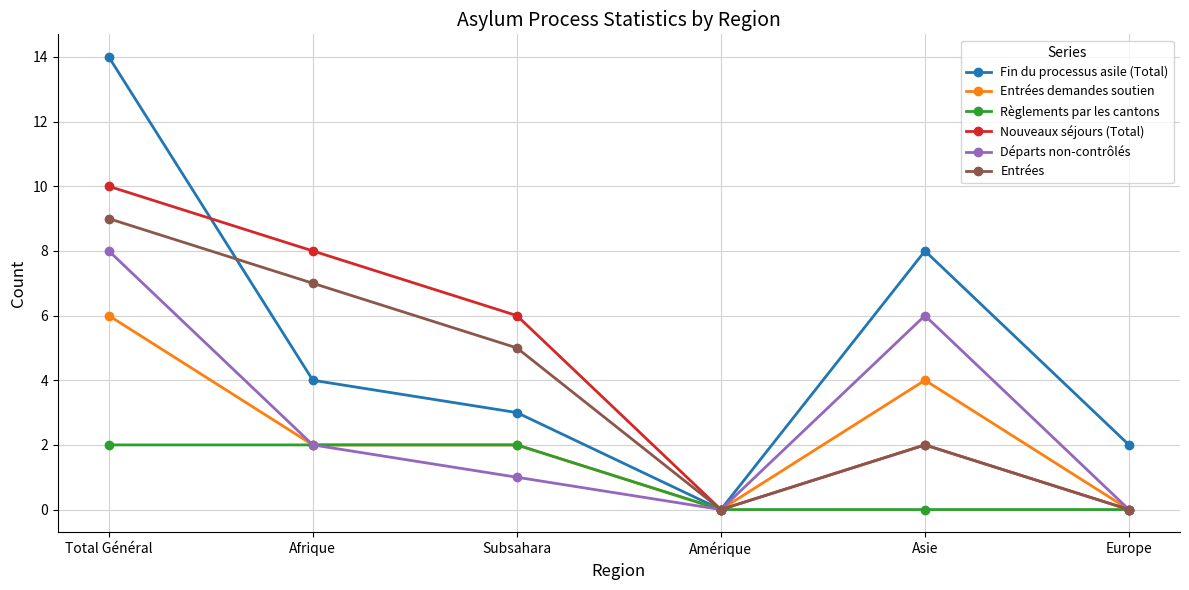

What is the label of the 4th point from the right?

Subsahara